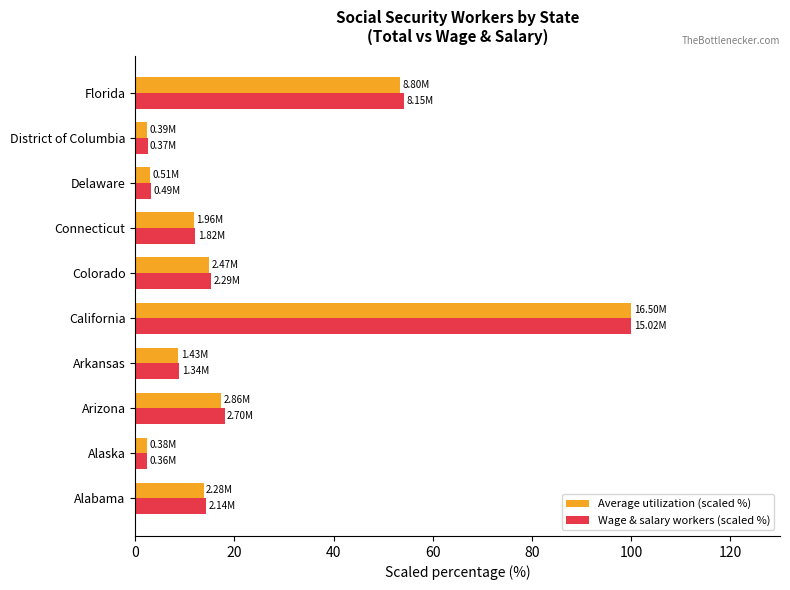

What is the total value across all series at California?

200.0